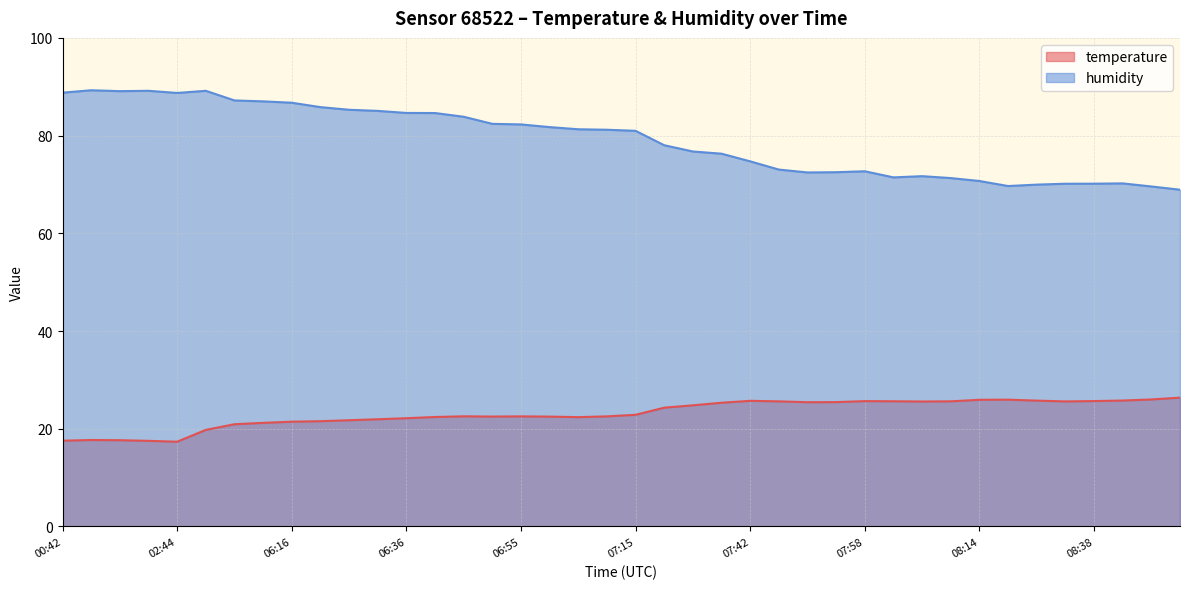

What is the maximum value shown in the chart?

89.3